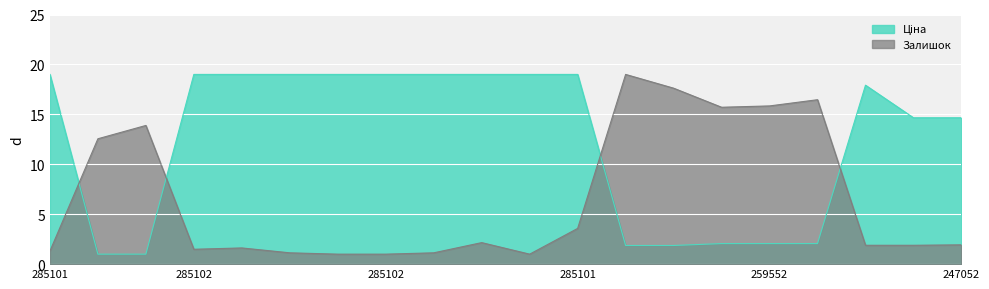

What is the label of the 14th point from the right?

285102216